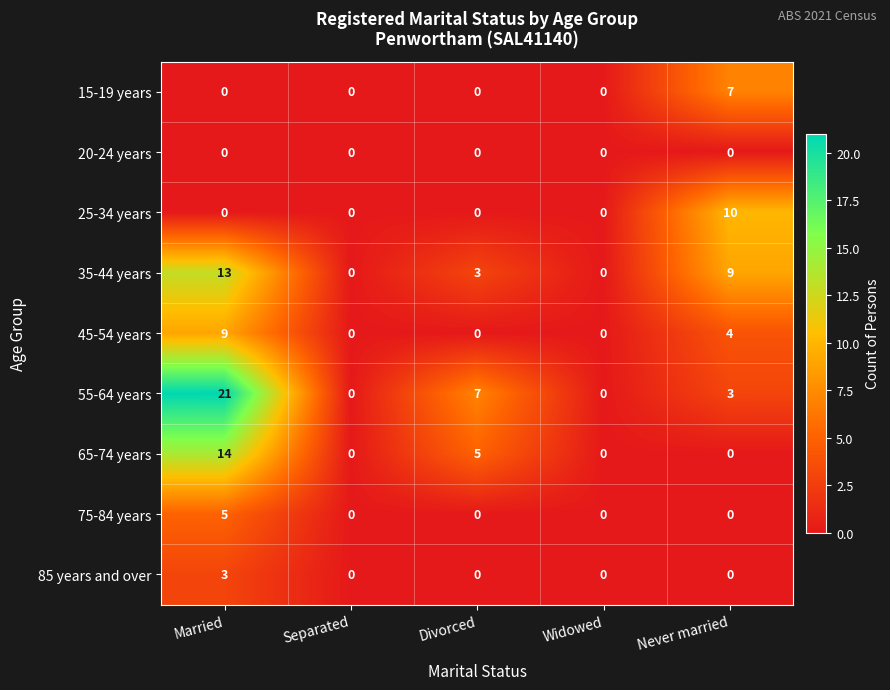

The 35-44 years series shows 0 at Widowed. True or false?

True